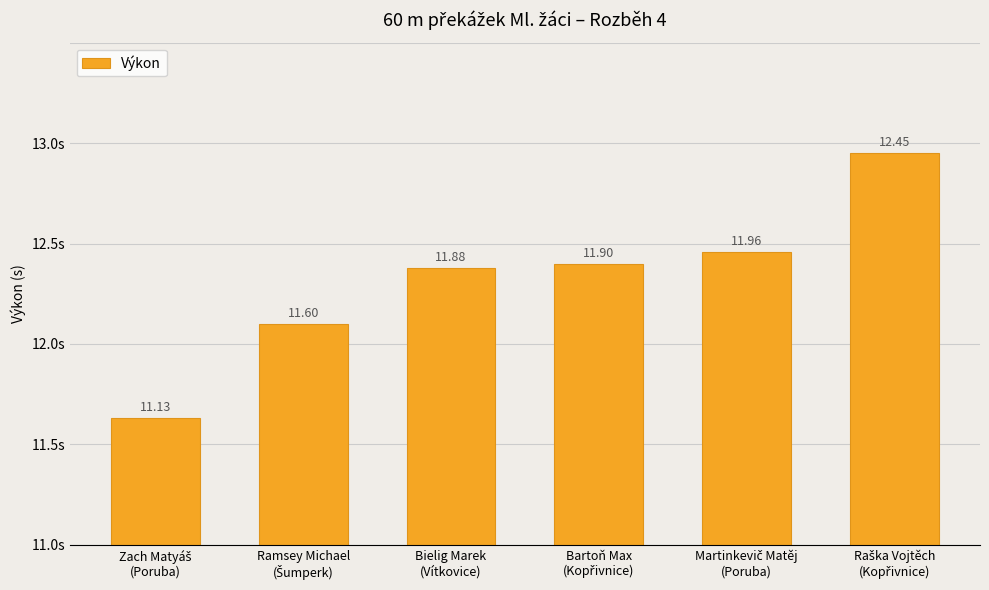

Does the chart contain any negative values?

No